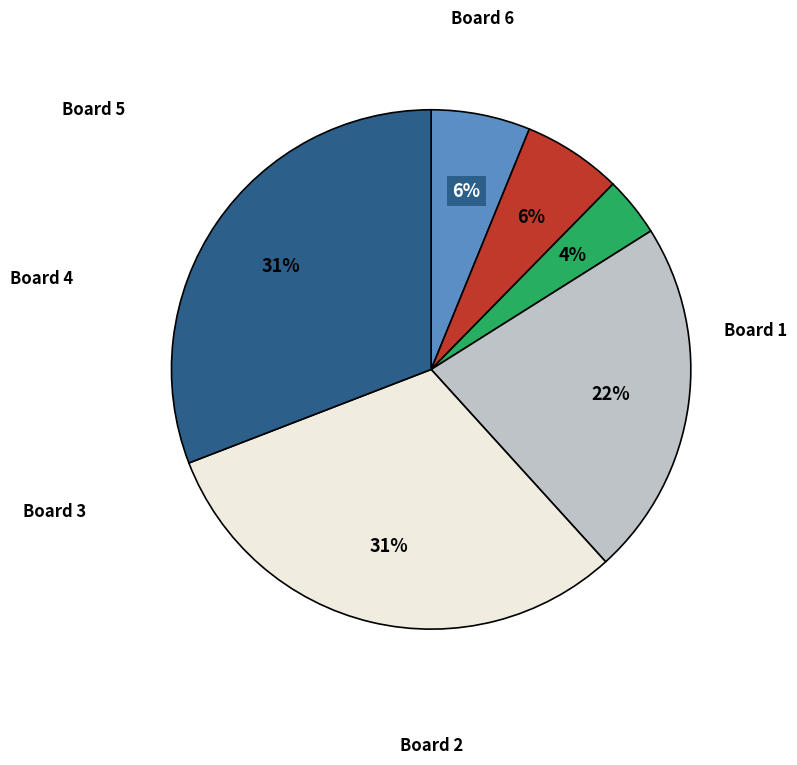

What percentage is the Board 2 slice, to the nearest percent?

6%